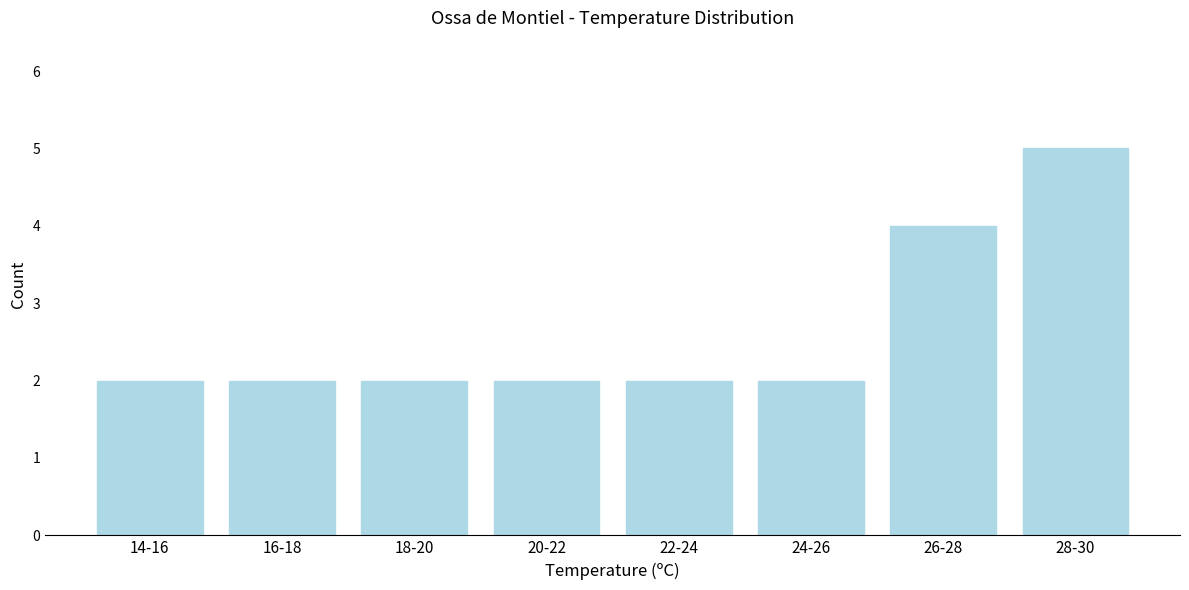

Reading left to right, list all the values displayed in this chart.

2	2	2	2	2	2	4	5